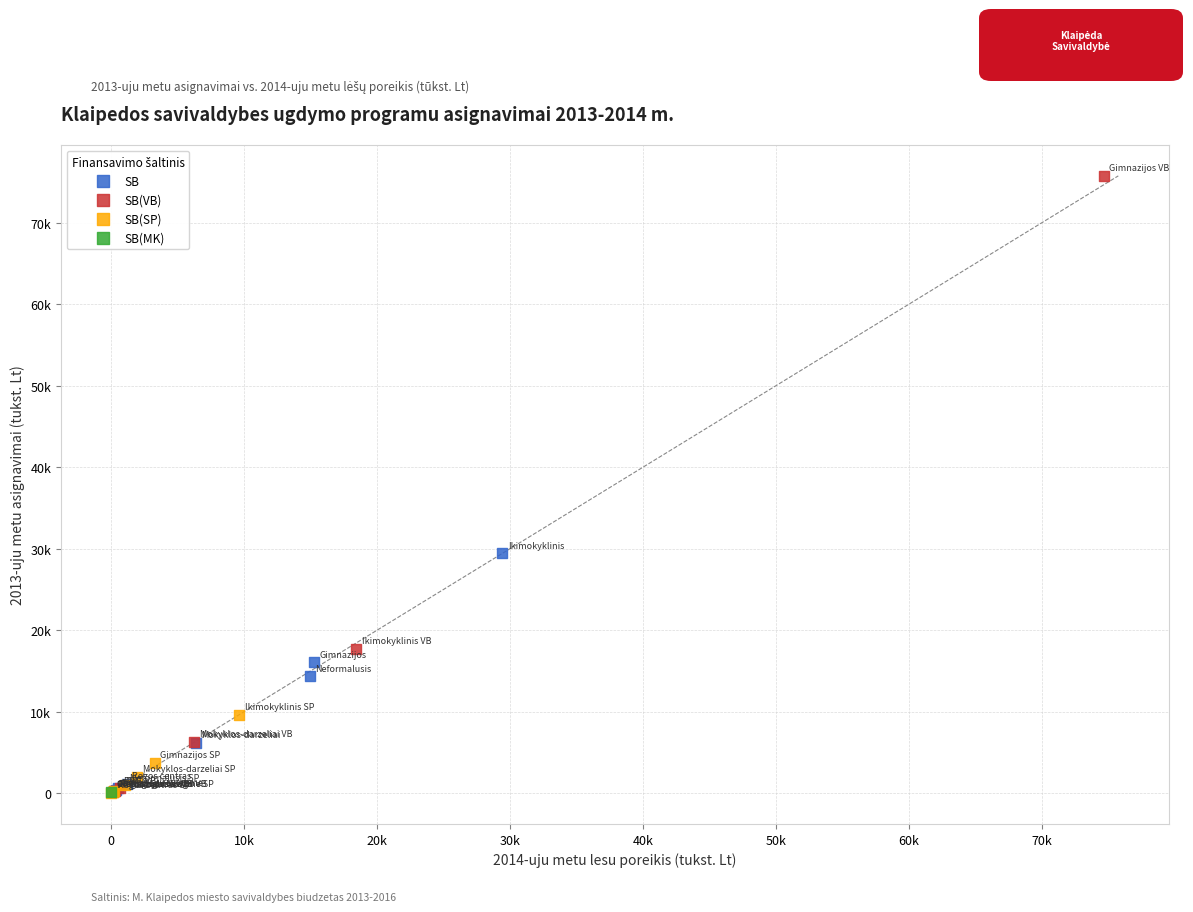

What are all the series names shown in the legend?

SB, SB(VB), SB(SP), SB(MK)